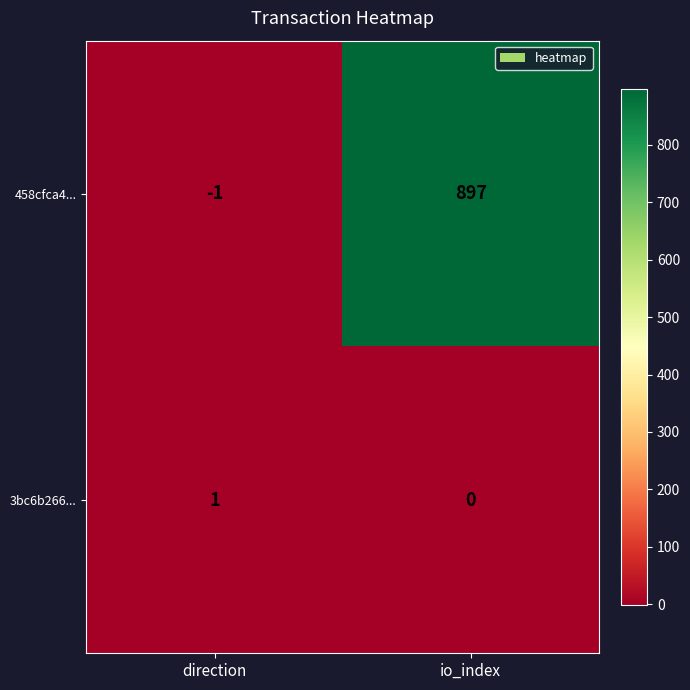

What is the minimum value shown in the chart?

-1